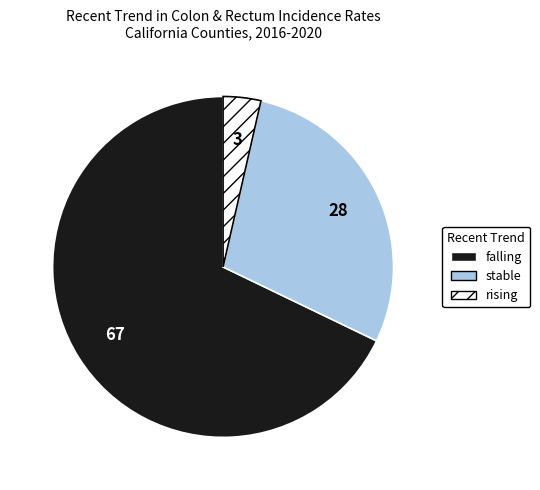

True or false: stable accounts for 39% of the total.

False